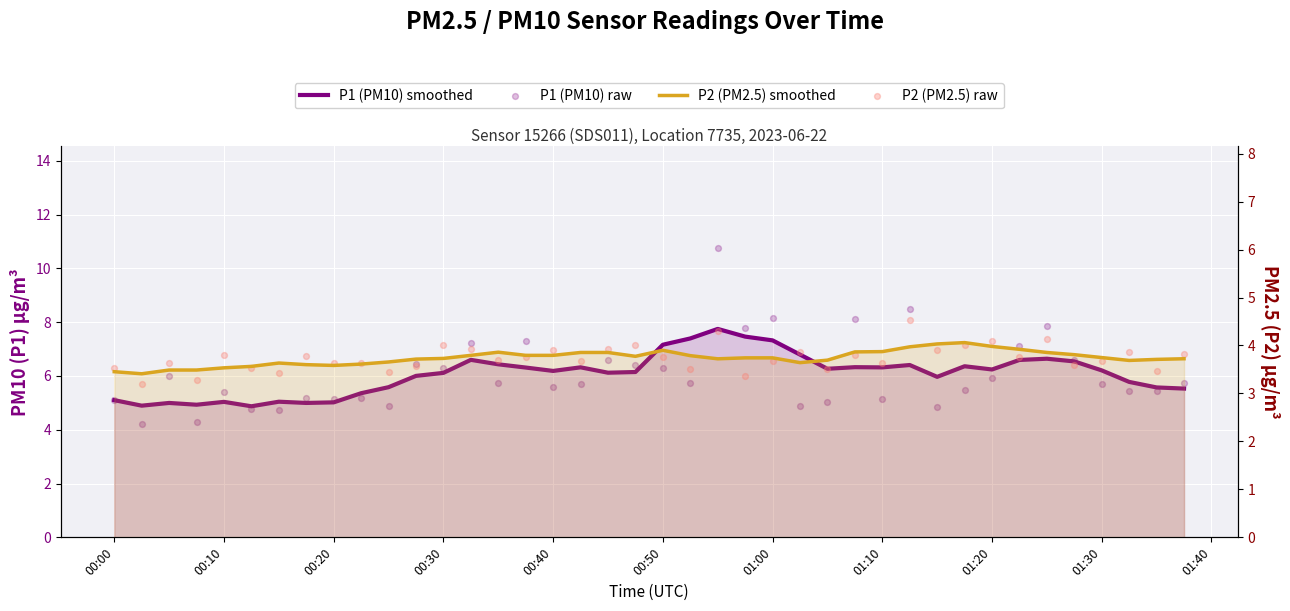

Which series contains the highest Y value?

P1 (PM10) raw